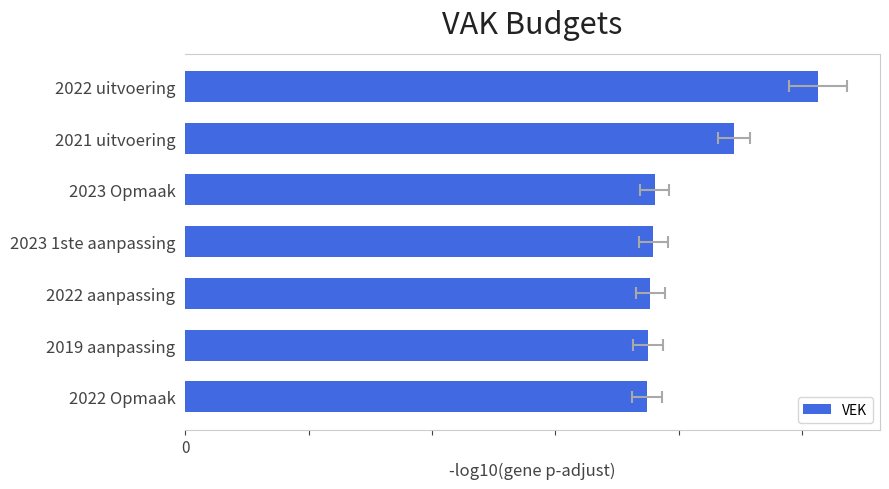

Are the bars horizontal?

Yes